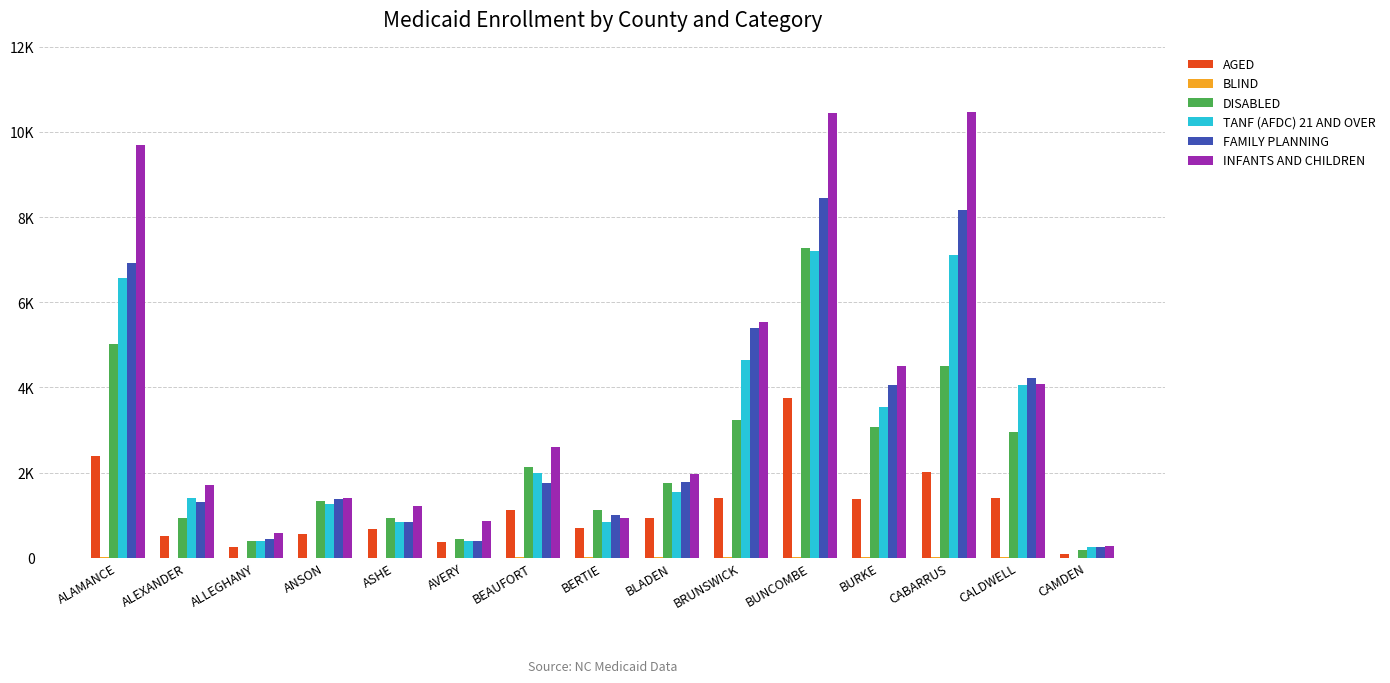

Does the chart contain stacked bars?

No